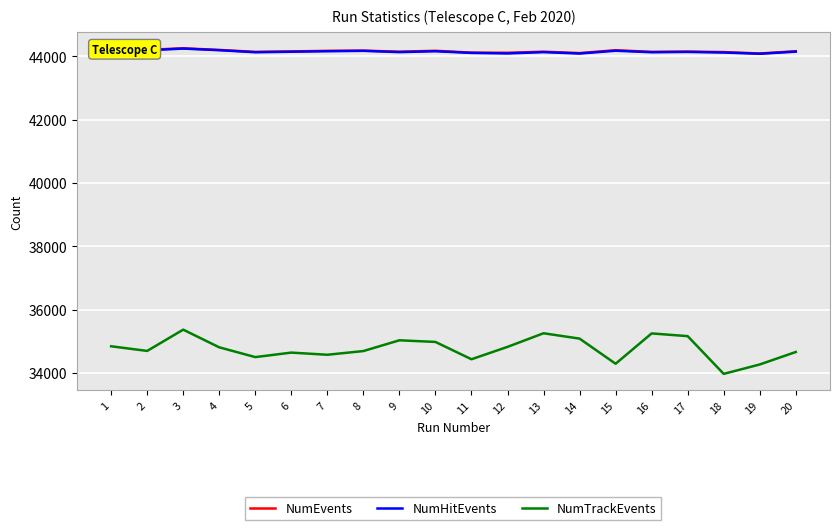

What is the highest value of the NumEvents series?

44258